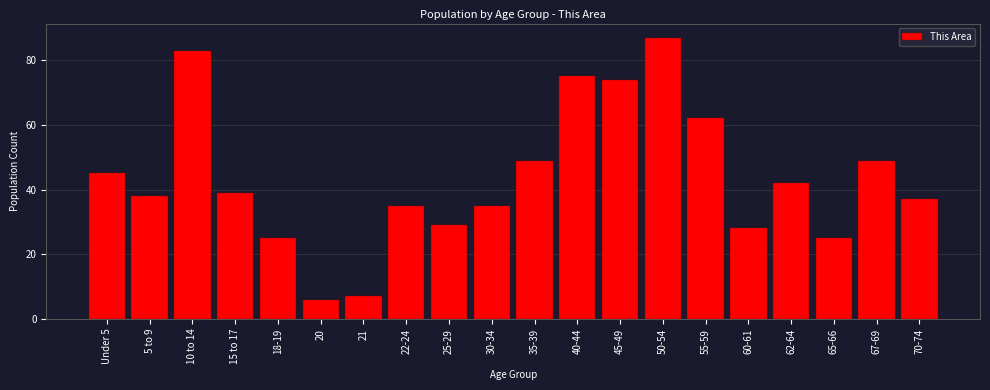

Reading left to right, list all the values displayed in this chart.

45	38	83	39	25	6	7	35	29	35	49	75	74	87	62	28	42	25	49	37